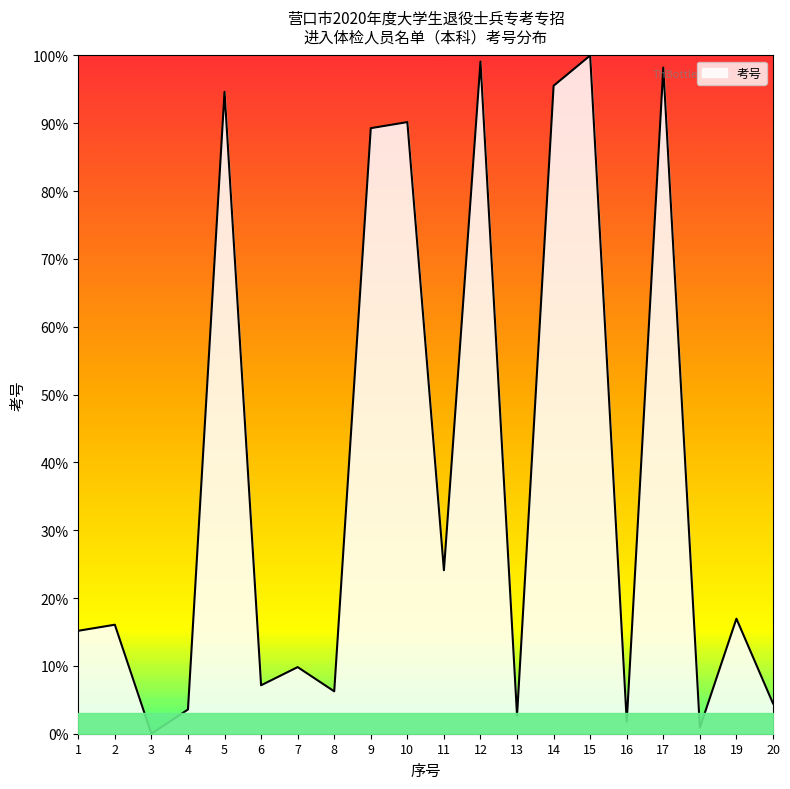

At which label does the data first exceed 16?

2